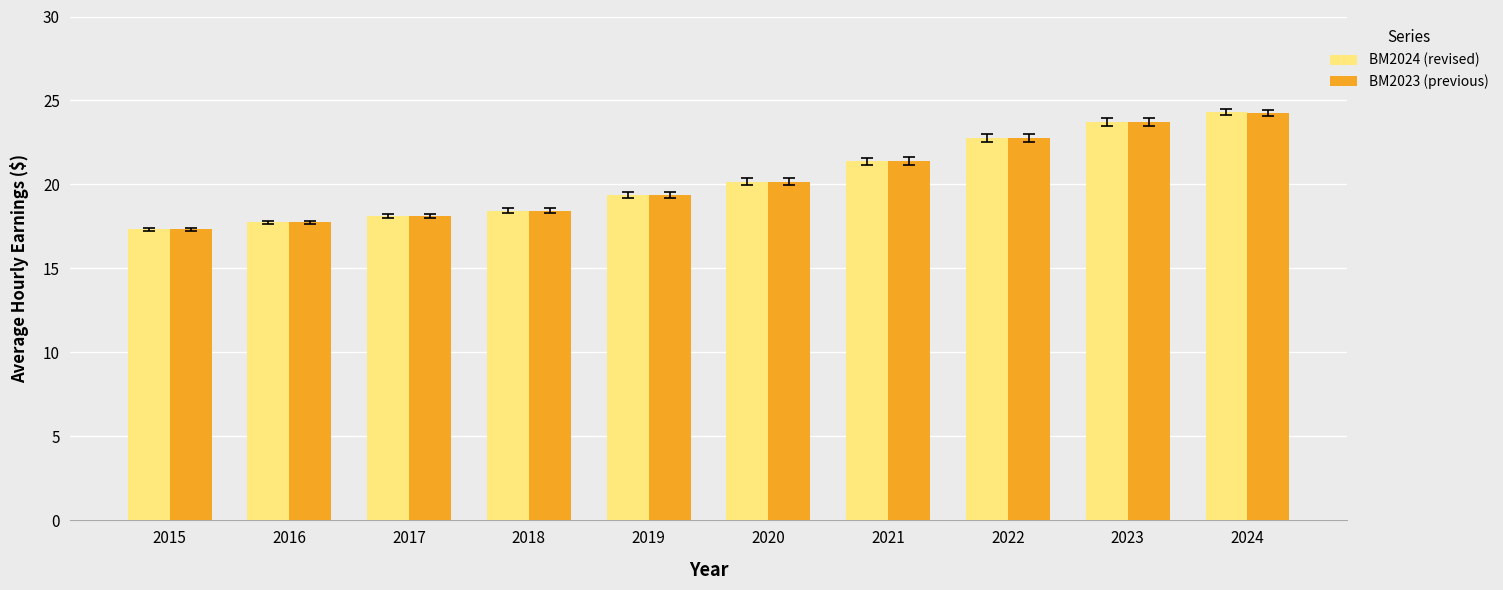

Where does the BM2024 (revised) series first go above 20?

2020